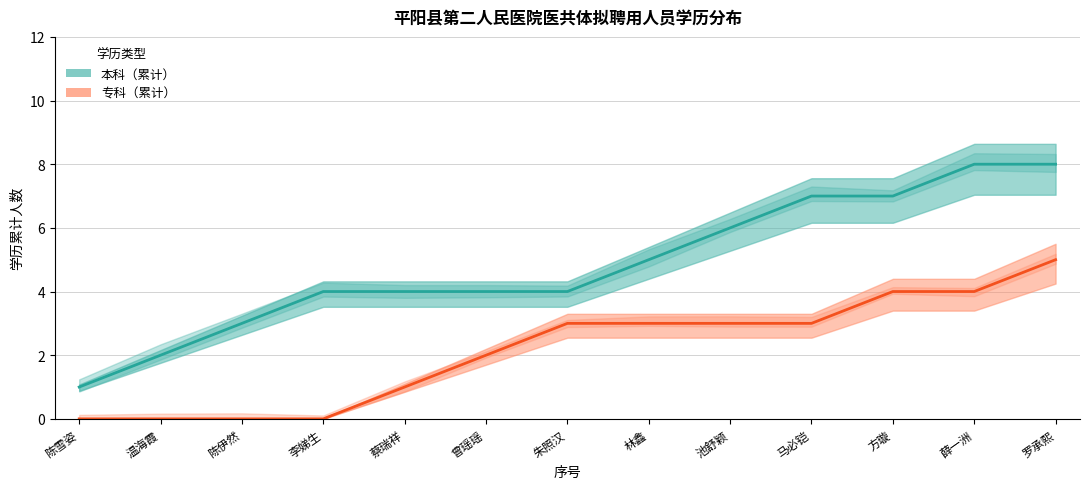

What are all the series names shown in the legend?

本科（累计）, 专科（累计）